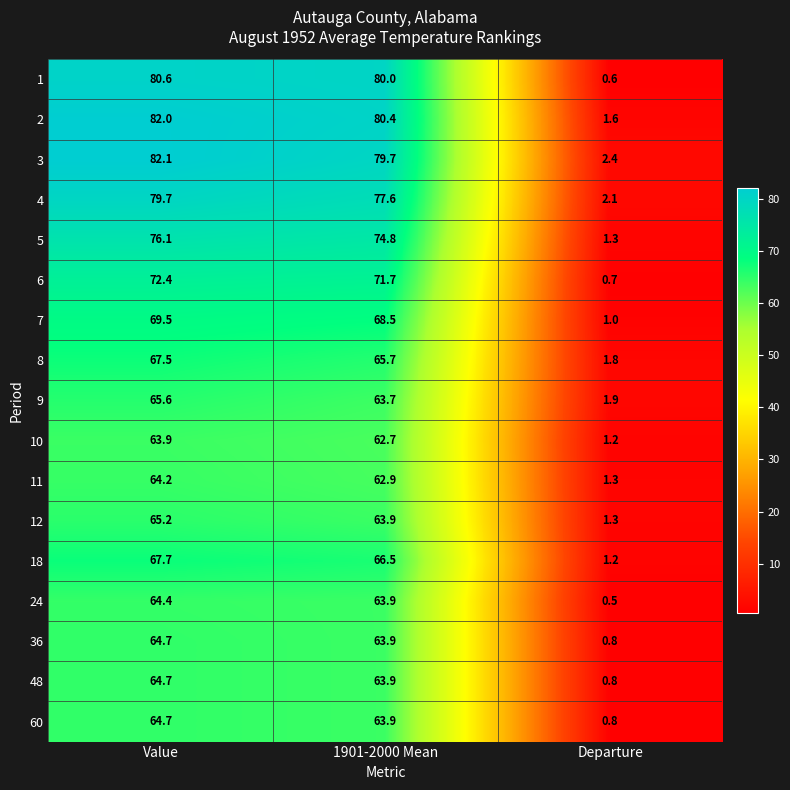

Which series has the largest range (max minus min)?

2